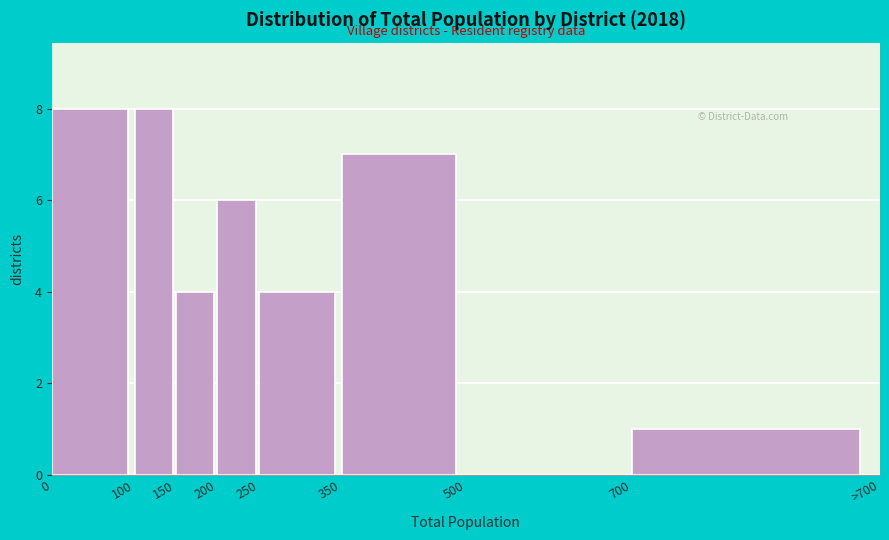

Reading left to right, extract all data points from this chart.

0=8	100=8	150=4	200=6	250=4	350=7	500=0	700=1